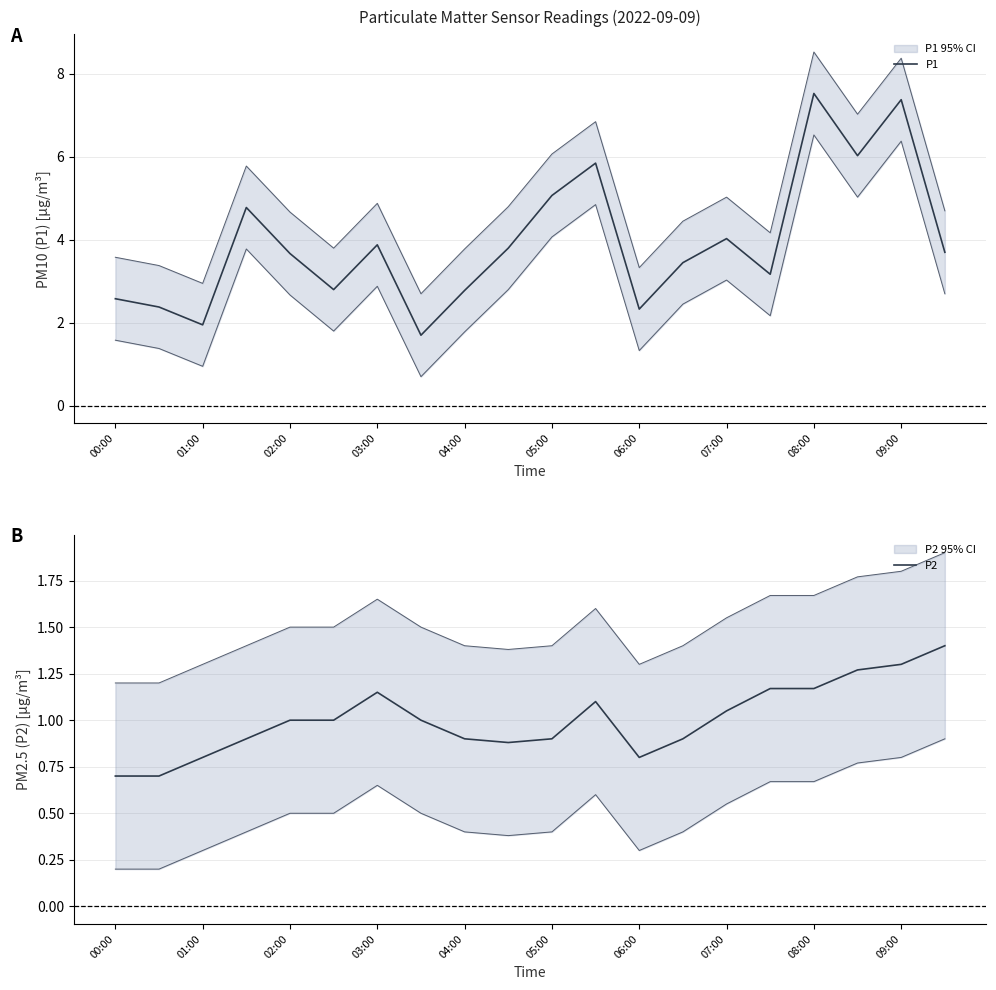

True or false: P1 and P2 intersect in this chart.

False